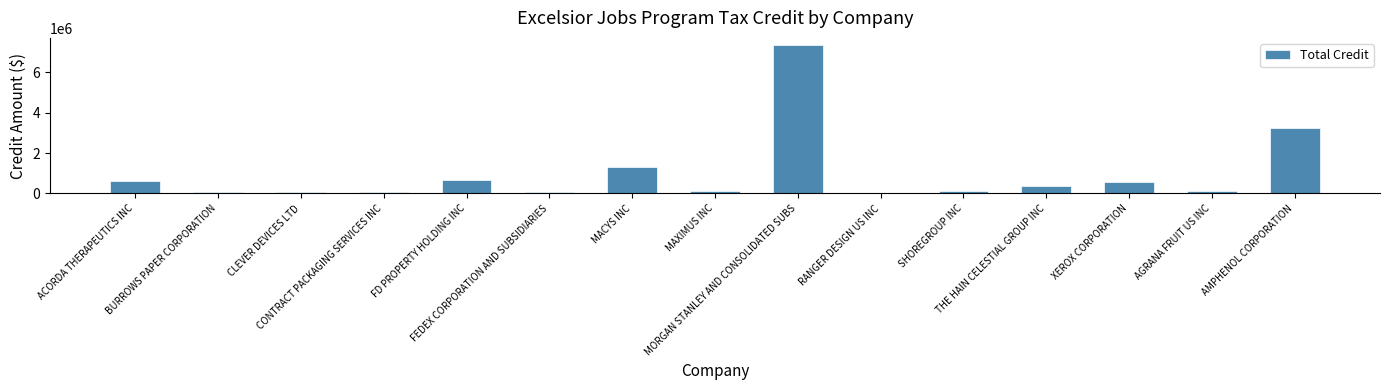

Does the chart contain stacked bars?

No